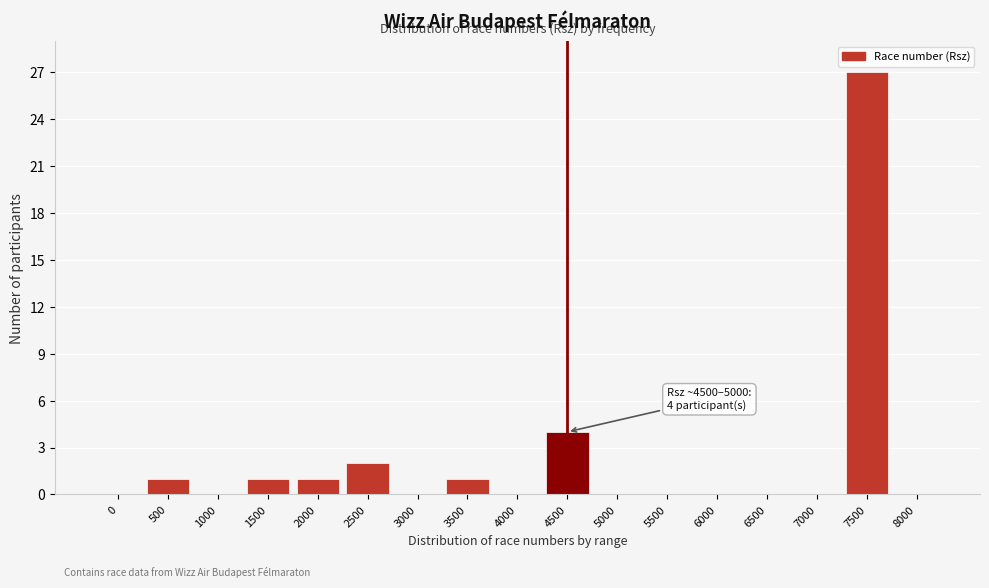

Reading right to left, transcribe all the data shown in this chart.

8000=0	7500=27	7000=0	6500=0	6000=0	5500=0	5000=0	4500=4	4000=0	3500=1	3000=0	2500=2	2000=1	1500=1	1000=0	500=1	0=0